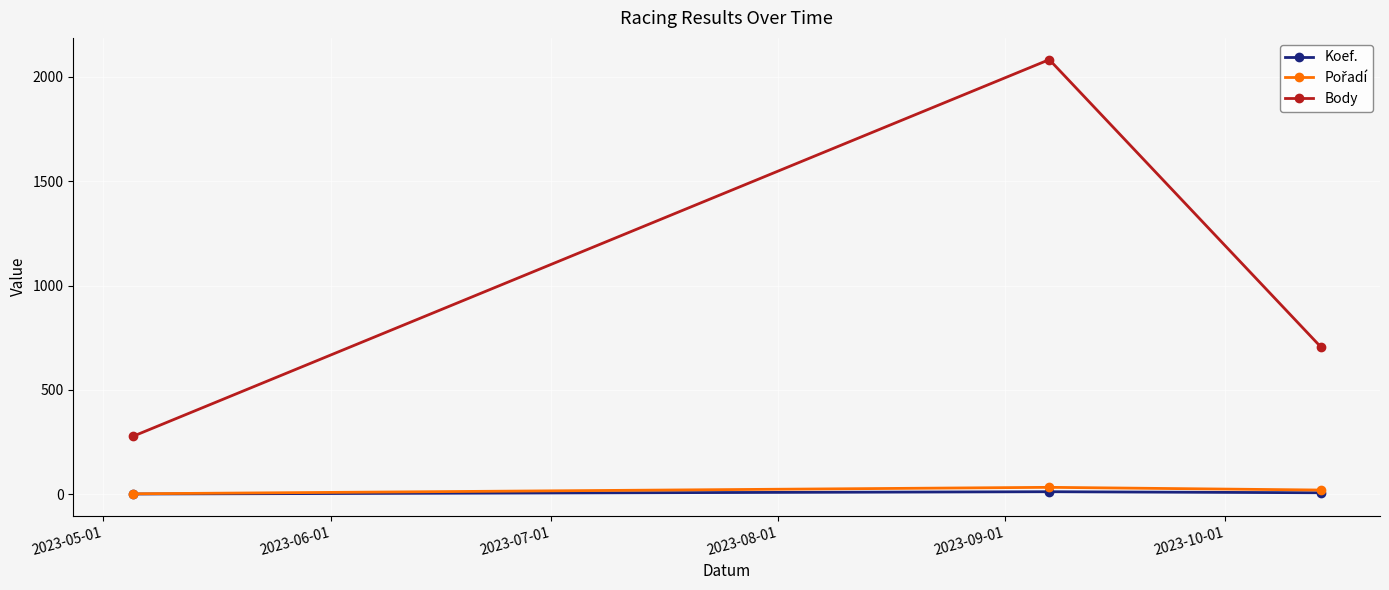

At how many categories does at least one series exceed 211?

3